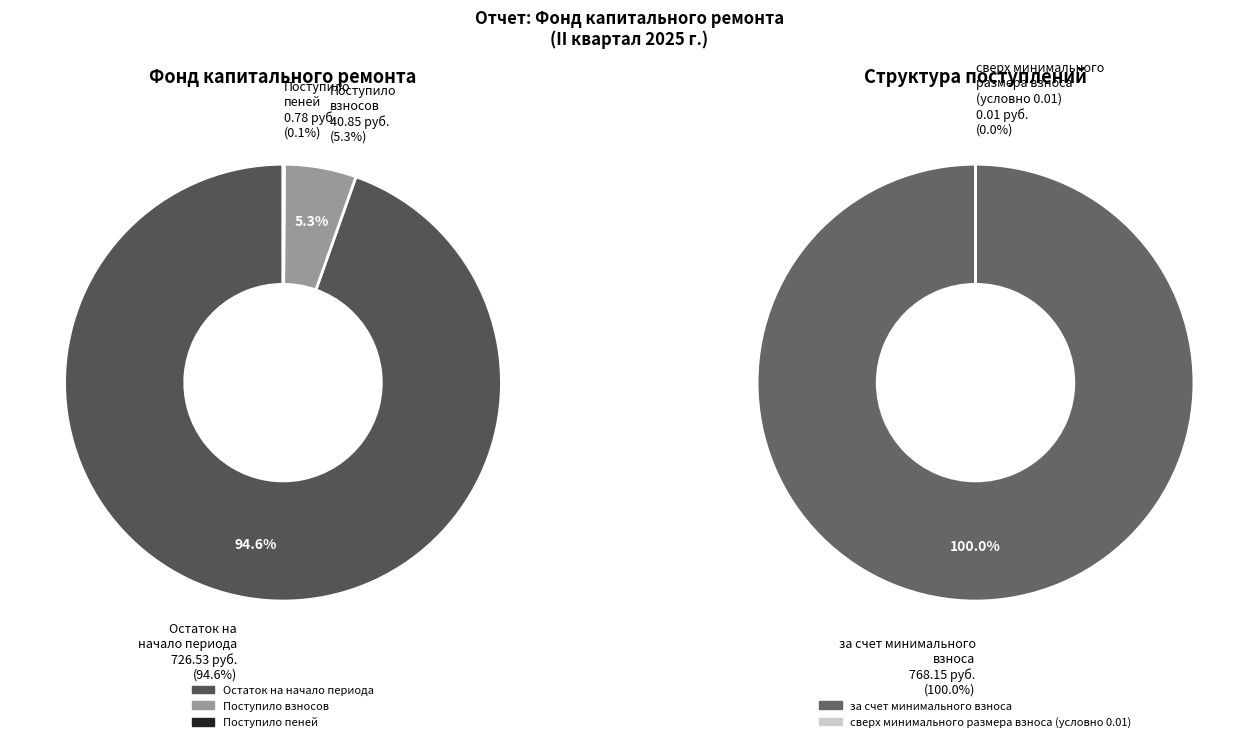

What is the change in value from за счет минимального взноса to сверх минимального размера взноса?

-768.1